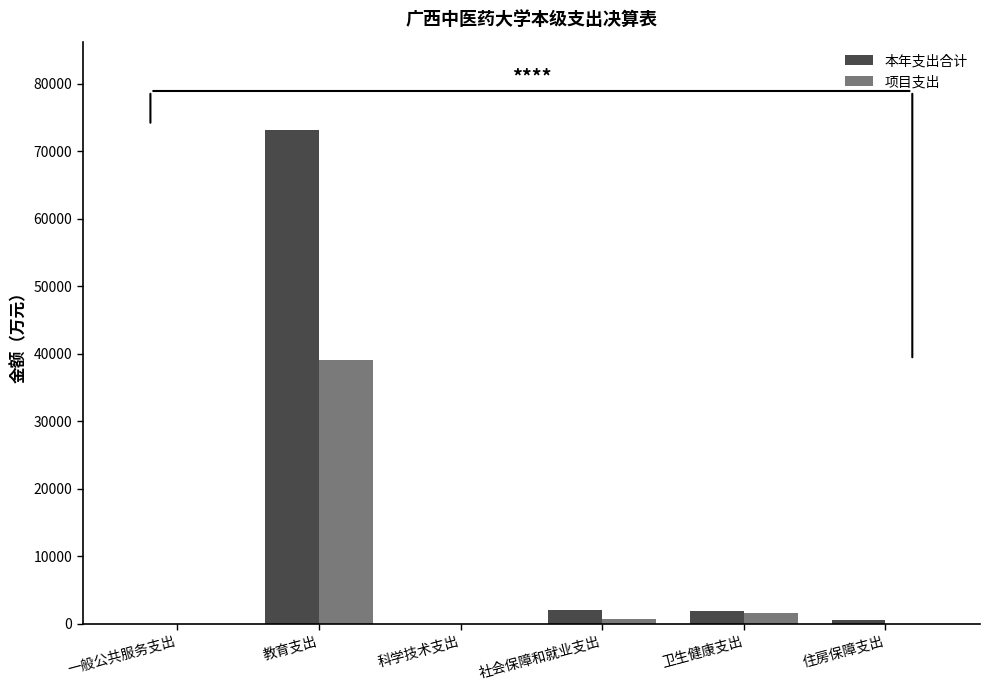

Is it true that 项目支出 equals 39070.7 at 教育支出?

True